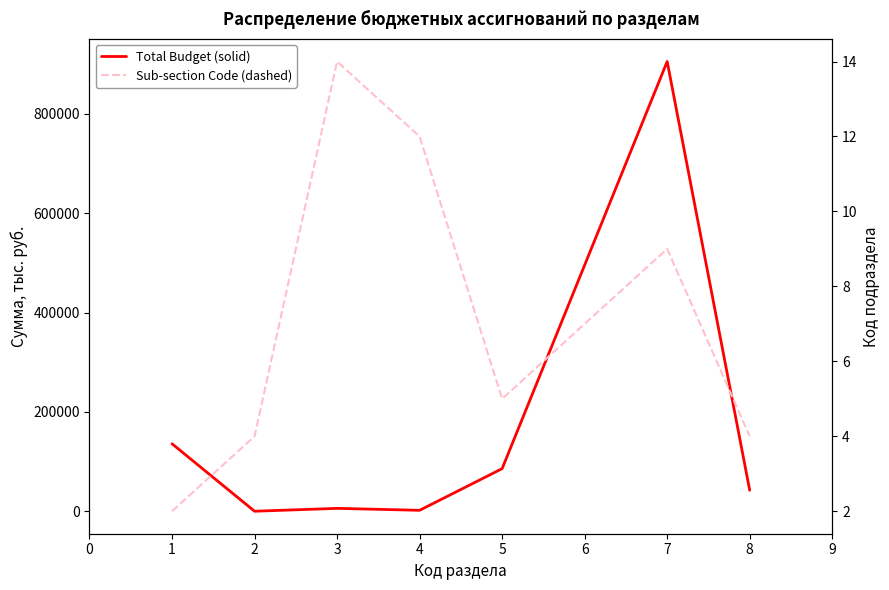

True or false: Total Budget (solid) and Sub-section Code (dashed) cross at least once.

False